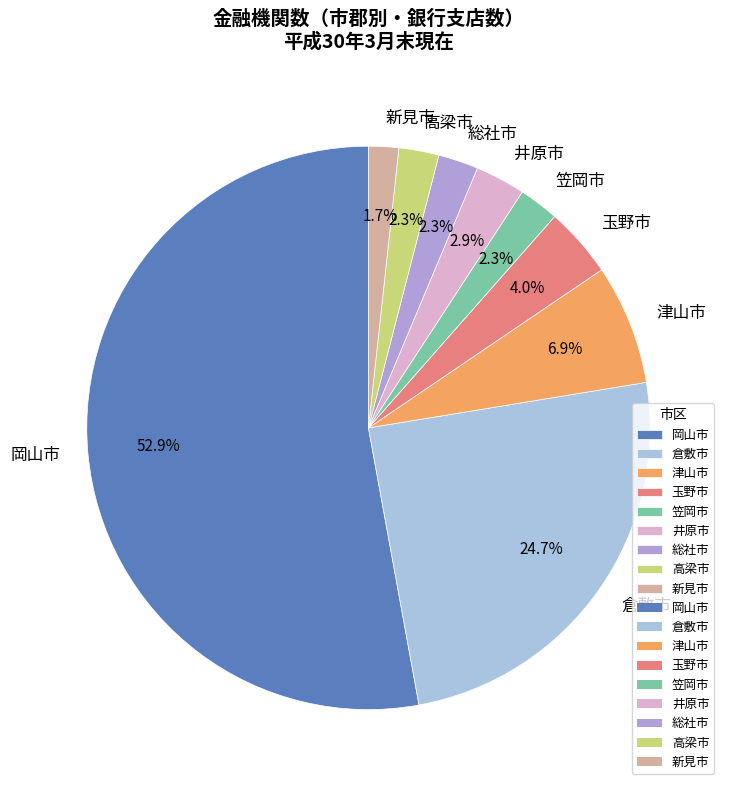

To the nearest percent, what is the combined percentage of 笠岡市 and 井原市?

5%